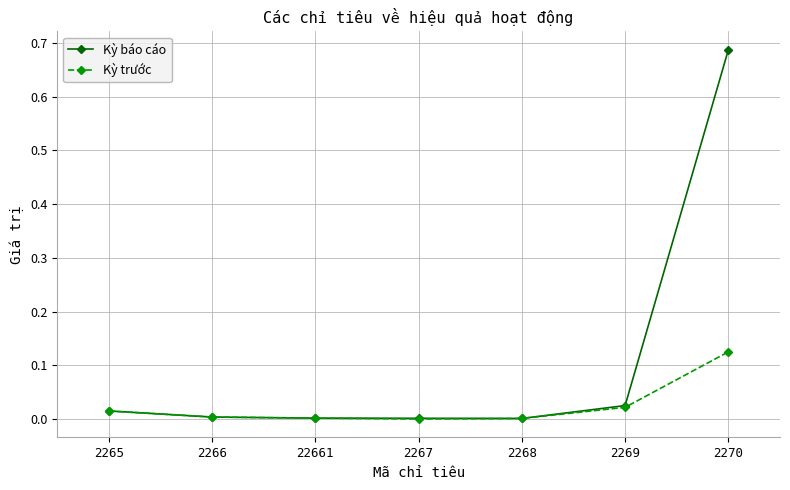

Which series has the largest range (max minus min)?

Kỳ báo cáo